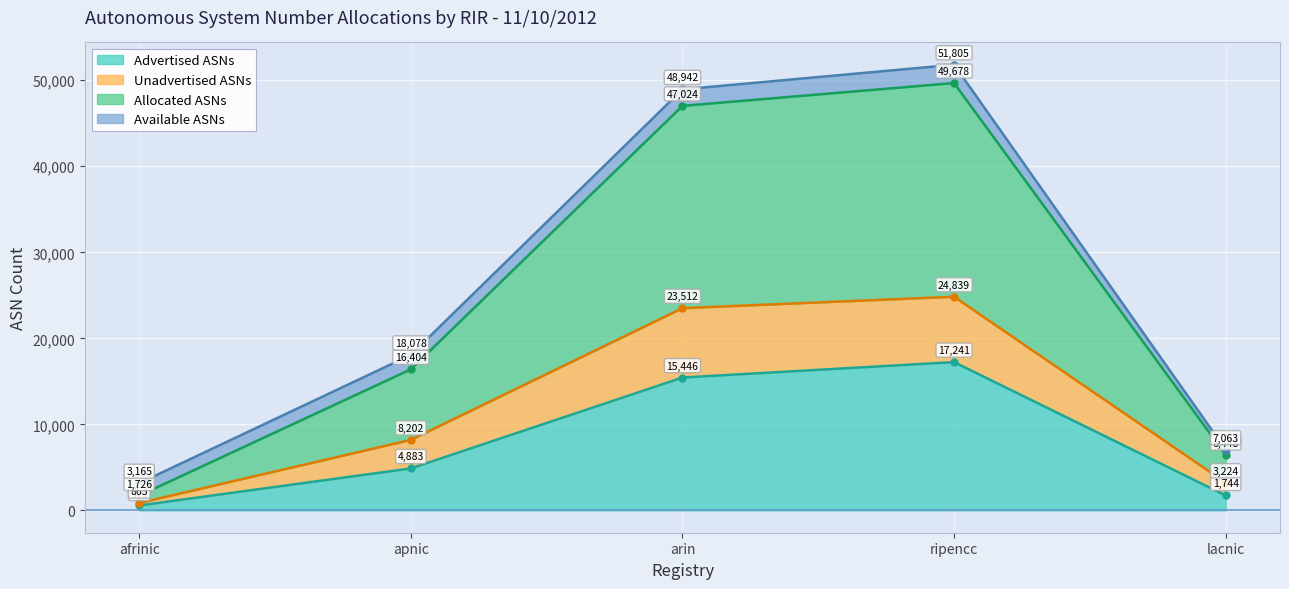

Which category has the lowest value in the Unadvertised ASNs series?

afrinic